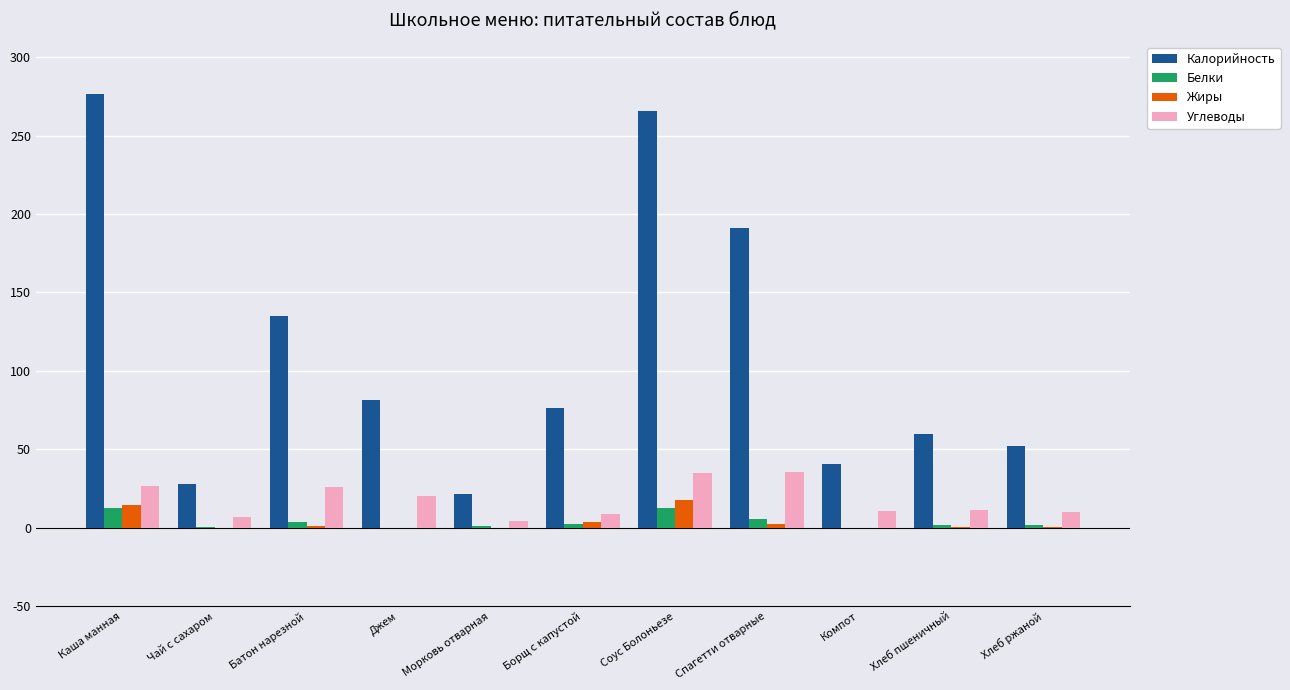

Which series changed the most between Чай с сахаром and Спагетти отварные?

Калорийность